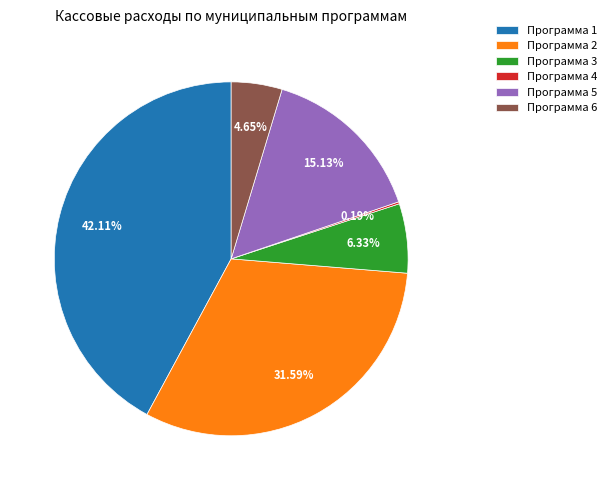

Is there a majority slice in this chart?

No